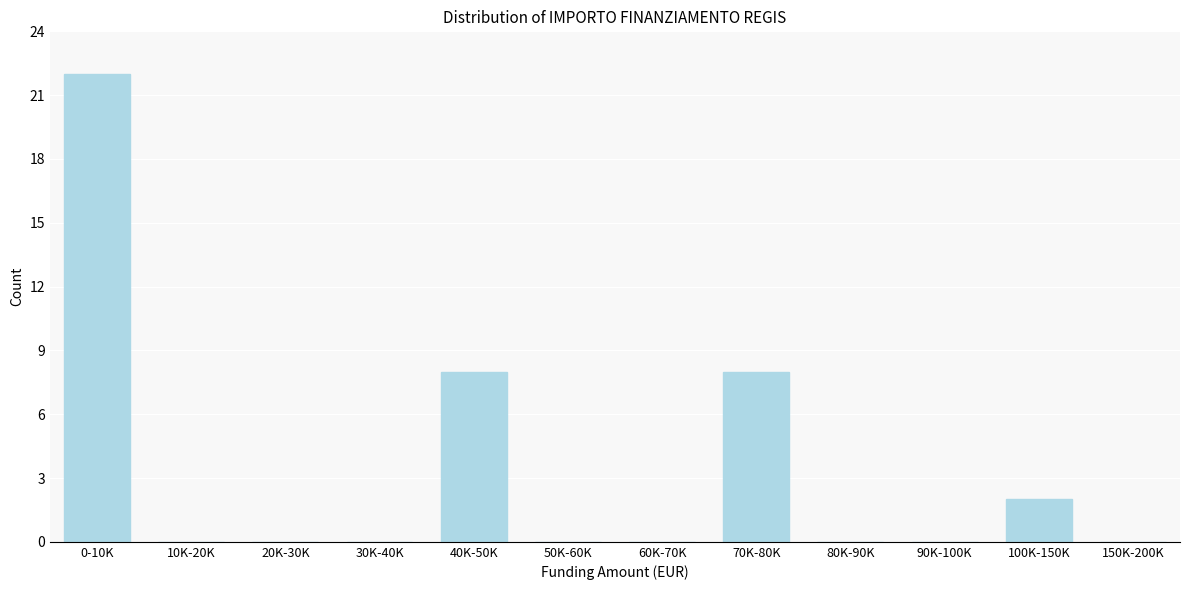

Reading left to right, extract all data points from this chart.

0-10K=22	10K-20K=0	20K-30K=0	30K-40K=0	40K-50K=8	50K-60K=0	60K-70K=0	70K-80K=8	80K-90K=0	90K-100K=0	100K-150K=2	150K-200K=0